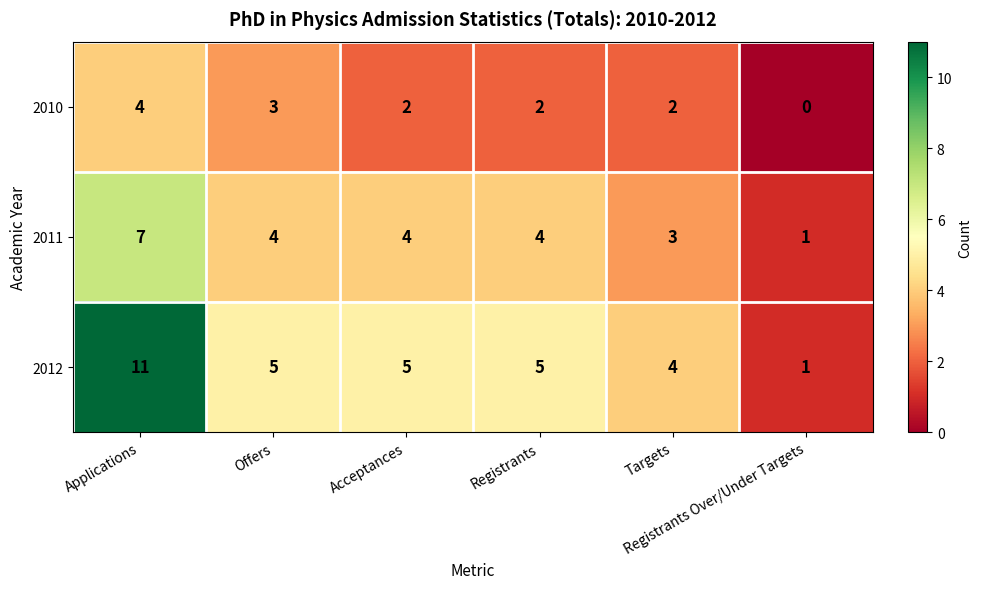

List the series in order of their overall mean, highest first.

2012, 2011, 2010